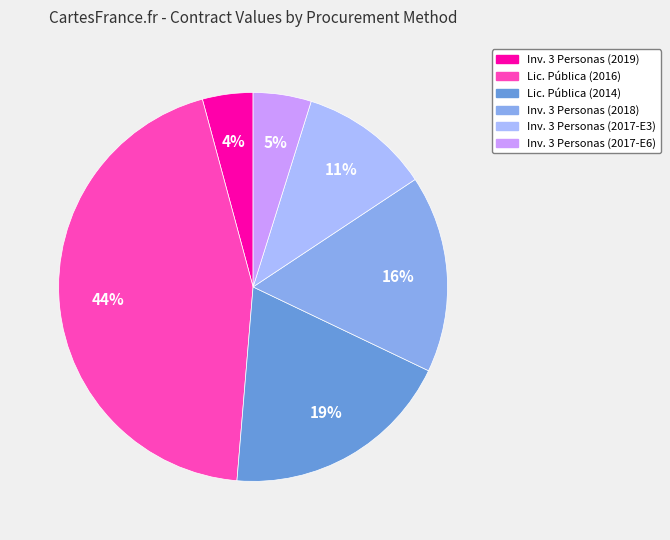

To the nearest percent, what is the average slice percentage?

17%